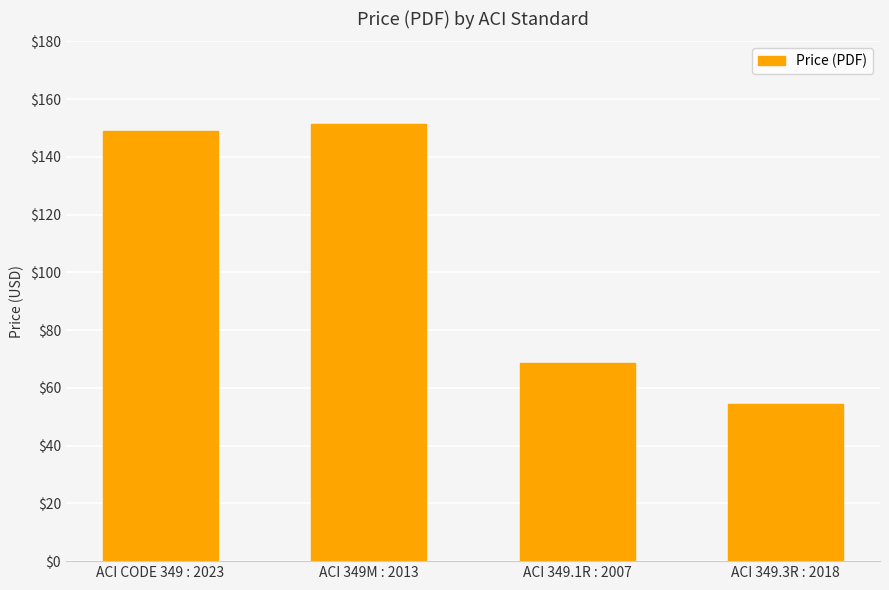

Approximately how many times larger is the value at ACI 349M : 2013 compared to ACI 349.3R : 2018?

2.8